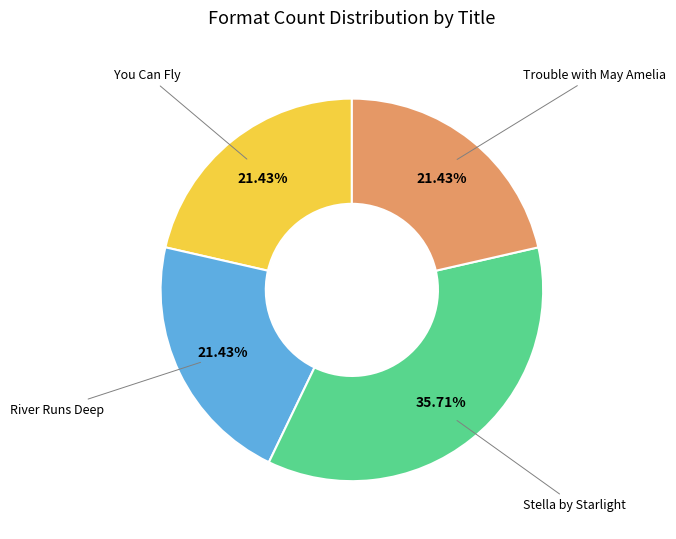

Is You Can Fly the majority of the pie?

No